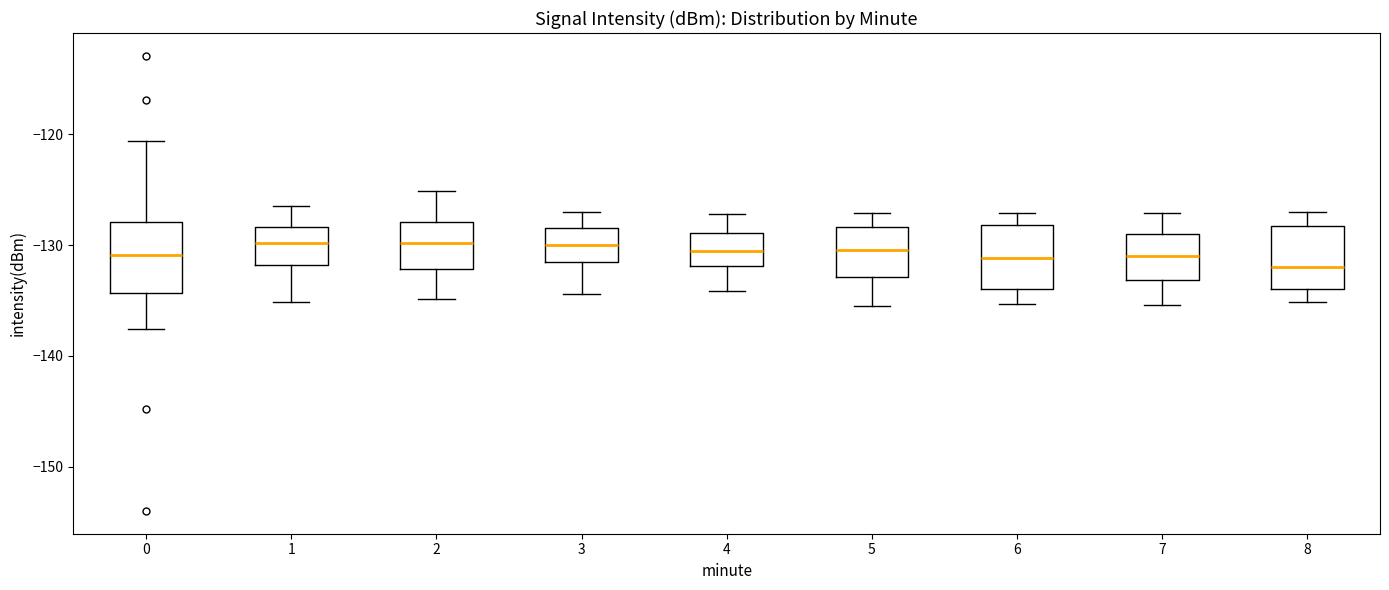

Where does the upper whisker of the box at x = 0 end on the y-axis? The values are not printed on the chart, so give them approximately, as read against the axis.

-121